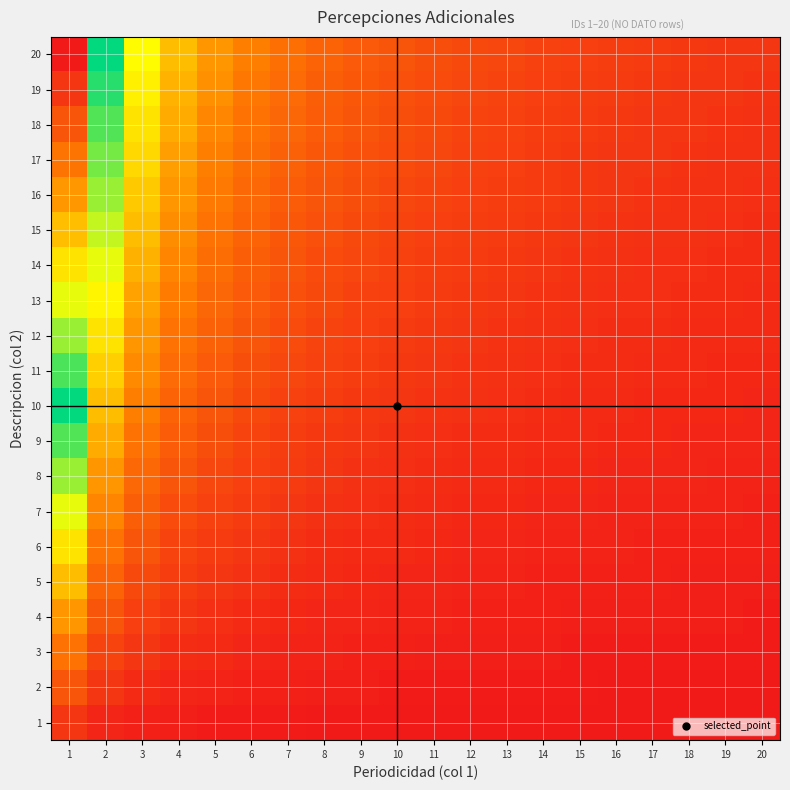

Reading left to right, list all the values displayed in this chart.

1: 1=0.0	2=0.0	3=0.0	4=0.0	5=0.0	6=0.0	7=0.0	8=0.0	9=0.0	10=0.0	11=0.0	12=0.0	13=0.0	14=0.0	15=0.0	16=0.0	17=0.0	18=0.0	19=0.0	20=0.0
2: 1=0.1	2=0.0	3=0.0	4=0.0	5=0.0	6=0.0	7=0.0	8=0.0	9=0.0	10=0.0	11=0.0	12=0.0	13=0.0	14=0.0	15=0.0	16=0.0	17=0.0	18=0.0	19=0.0	20=0.0
3: 1=0.1	2=0.1	3=0.0	4=0.0	5=0.0	6=0.0	7=0.0	8=0.0	9=0.0	10=0.0	11=0.0	12=0.0	13=0.0	14=0.0	15=0.0	16=0.0	17=0.0	18=0.0	19=0.0	20=0.0
4: 1=0.2	2=0.1	3=0.1	4=0.0	5=0.0	6=0.0	7=0.0	8=0.0	9=0.0	10=0.0	11=0.0	12=0.0	13=0.0	14=0.0	15=0.0	16=0.0	17=0.0	18=0.0	19=0.0	20=0.0
5: 1=0.2	2=0.1	3=0.1	4=0.1	5=0.0	6=0.0	7=0.0	8=0.0	9=0.0	10=0.0	11=0.0	12=0.0	13=0.0	14=0.0	15=0.0	16=0.0	17=0.0	18=0.0	19=0.0	20=0.0
6: 1=0.3	2=0.1	3=0.1	4=0.1	5=0.1	6=0.0	7=0.0	8=0.0	9=0.0	10=0.0	11=0.0	12=0.0	13=0.0	14=0.0	15=0.0	16=0.0	17=0.0	18=0.0	19=0.0	20=0.0
7: 1=0.3	2=0.2	3=0.1	4=0.1	5=0.1	6=0.1	7=0.0	8=0.0	9=0.0	10=0.0	11=0.0	12=0.0	13=0.0	14=0.0	15=0.0	16=0.0	17=0.0	18=0.0	19=0.0	20=0.0
8: 1=0.4	2=0.2	3=0.1	4=0.1	5=0.1	6=0.1	7=0.1	8=0.0	9=0.0	10=0.0	11=0.0	12=0.0	13=0.0	14=0.0	15=0.0	16=0.0	17=0.0	18=0.0	19=0.0	20=0.0
9: 1=0.4	2=0.2	3=0.1	4=0.1	5=0.1	6=0.1	7=0.1	8=0.1	9=0.0	10=0.0	11=0.0	12=0.0	13=0.0	14=0.0	15=0.0	16=0.0	17=0.0	18=0.0	19=0.0	20=0.0
10: 1=0.5	2=0.2	3=0.2	4=0.1	5=0.1	6=0.1	7=0.1	8=0.1	9=0.1	10=0.0	11=0.0	12=0.0	13=0.0	14=0.0	15=0.0	16=0.0	17=0.0	18=0.0	19=0.0	20=0.0
11: 1=0.5	2=0.3	3=0.2	4=0.1	5=0.1	6=0.1	7=0.1	8=0.1	9=0.1	10=0.1	11=0.0	12=0.0	13=0.0	14=0.0	15=0.0	16=0.0	17=0.0	18=0.0	19=0.0	20=0.0
12: 1=0.6	2=0.3	3=0.2	4=0.1	5=0.1	6=0.1	7=0.1	8=0.1	9=0.1	10=0.1	11=0.1	12=0.0	13=0.0	14=0.0	15=0.0	16=0.0	17=0.0	18=0.0	19=0.0	20=0.0
13: 1=0.6	2=0.3	3=0.2	4=0.2	5=0.1	6=0.1	7=0.1	8=0.1	9=0.1	10=0.1	11=0.1	12=0.1	13=0.0	14=0.0	15=0.0	16=0.0	17=0.0	18=0.0	19=0.0	20=0.0
14: 1=0.7	2=0.3	3=0.2	4=0.2	5=0.1	6=0.1	7=0.1	8=0.1	9=0.1	10=0.1	11=0.1	12=0.1	13=0.1	14=0.0	15=0.0	16=0.0	17=0.0	18=0.0	19=0.0	20=0.0
15: 1=0.7	2=0.4	3=0.2	4=0.2	5=0.1	6=0.1	7=0.1	8=0.1	9=0.1	10=0.1	11=0.1	12=0.1	13=0.1	14=0.1	15=0.0	16=0.0	17=0.0	18=0.0	19=0.0	20=0.0
16: 1=0.8	2=0.4	3=0.3	4=0.2	5=0.2	6=0.1	7=0.1	8=0.1	9=0.1	10=0.1	11=0.1	12=0.1	13=0.1	14=0.1	15=0.1	16=0.0	17=0.0	18=0.0	19=0.0	20=0.0
17: 1=0.8	2=0.4	3=0.3	4=0.2	5=0.2	6=0.1	7=0.1	8=0.1	9=0.1	10=0.1	11=0.1	12=0.1	13=0.1	14=0.1	15=0.1	16=0.1	17=0.0	18=0.0	19=0.0	20=0.0
18: 1=0.9	2=0.4	3=0.3	4=0.2	5=0.2	6=0.1	7=0.1	8=0.1	9=0.1	10=0.1	11=0.1	12=0.1	13=0.1	14=0.1	15=0.1	16=0.1	17=0.1	18=0.0	19=0.0	20=0.0
19: 1=0.9	2=0.5	3=0.3	4=0.2	5=0.2	6=0.2	7=0.1	8=0.1	9=0.1	10=0.1	11=0.1	12=0.1	13=0.1	14=0.1	15=0.1	16=0.1	17=0.1	18=0.1	19=0.0	20=0.0
20: 1=1.0	2=0.5	3=0.3	4=0.2	5=0.2	6=0.2	7=0.1	8=0.1	9=0.1	10=0.1	11=0.1	12=0.1	13=0.1	14=0.1	15=0.1	16=0.1	17=0.1	18=0.1	19=0.1	20=0.0